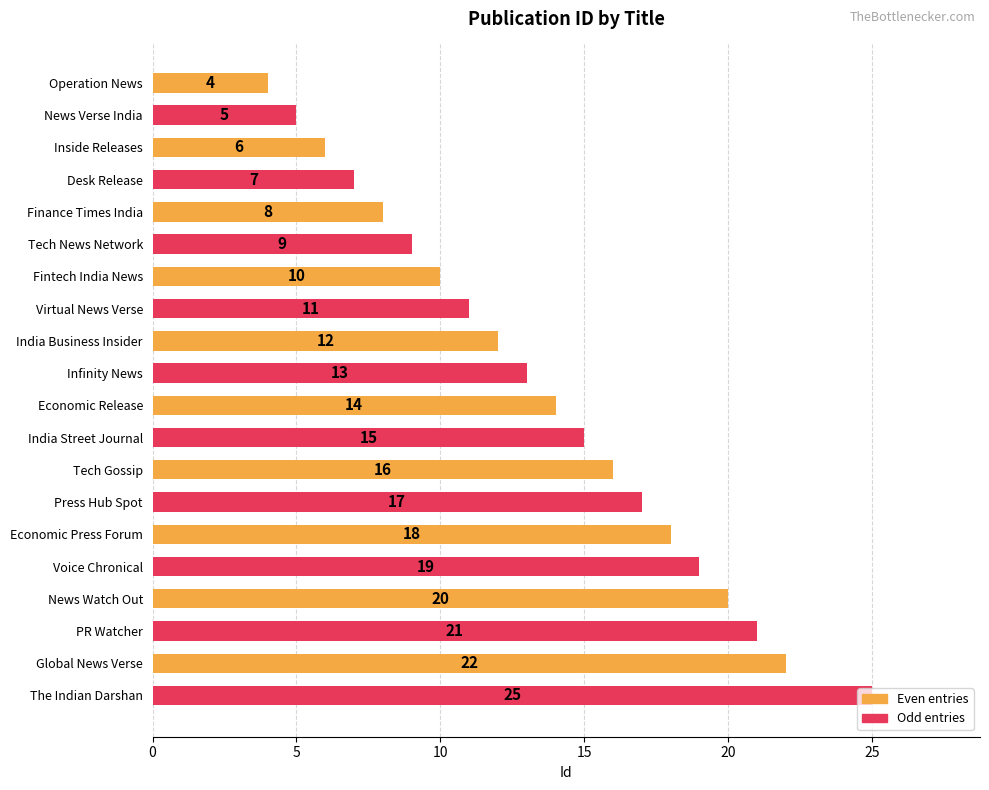

What is the sum of all values?

272